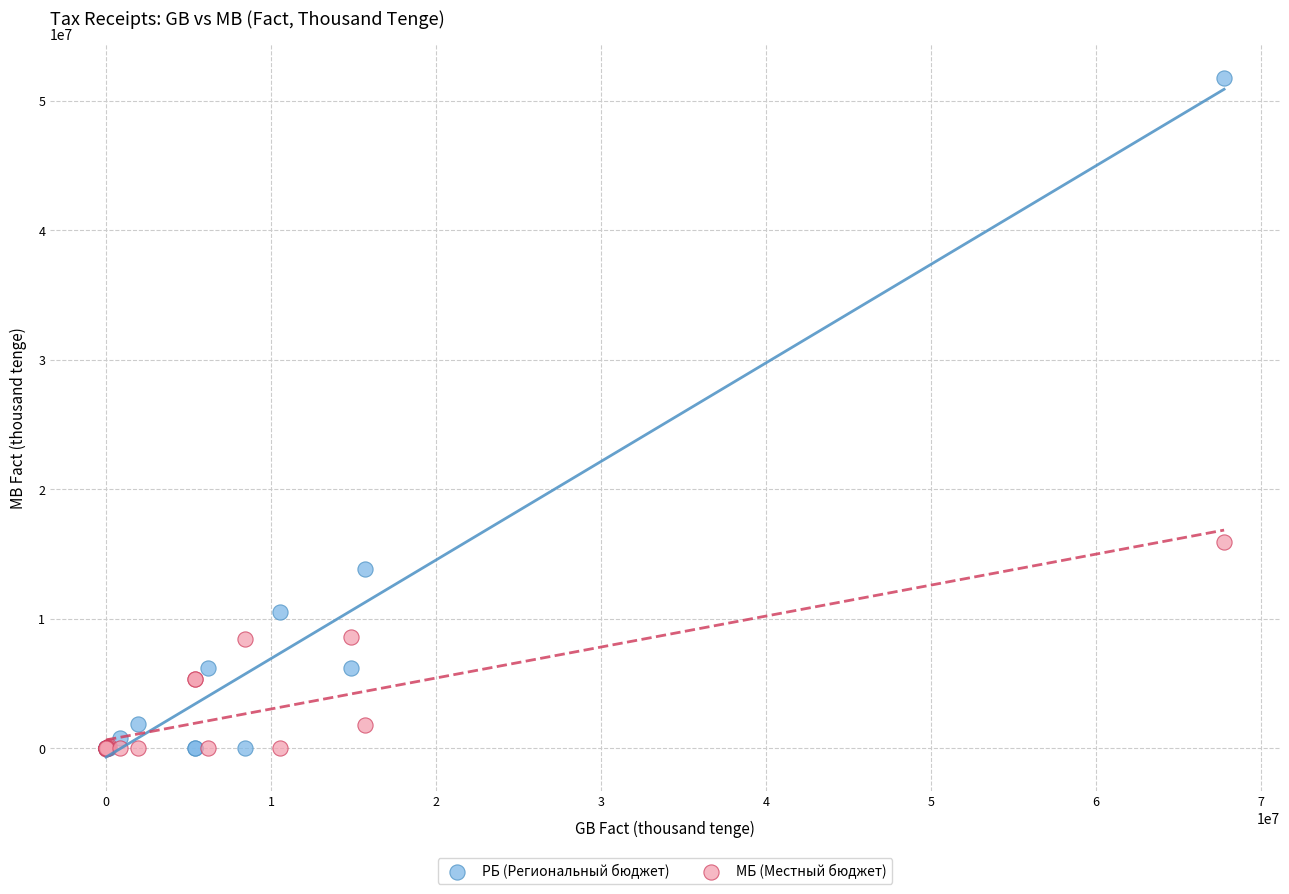

In the РБ (Региональный бюджет) series, what Y value is closest to 25894983?

13894639